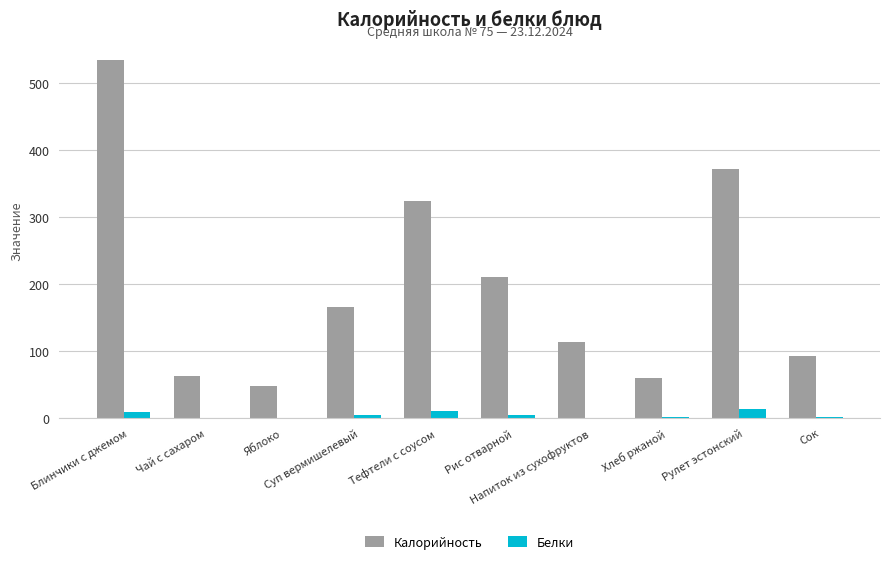

What are all the series names shown in the legend?

Калорийность, Белки